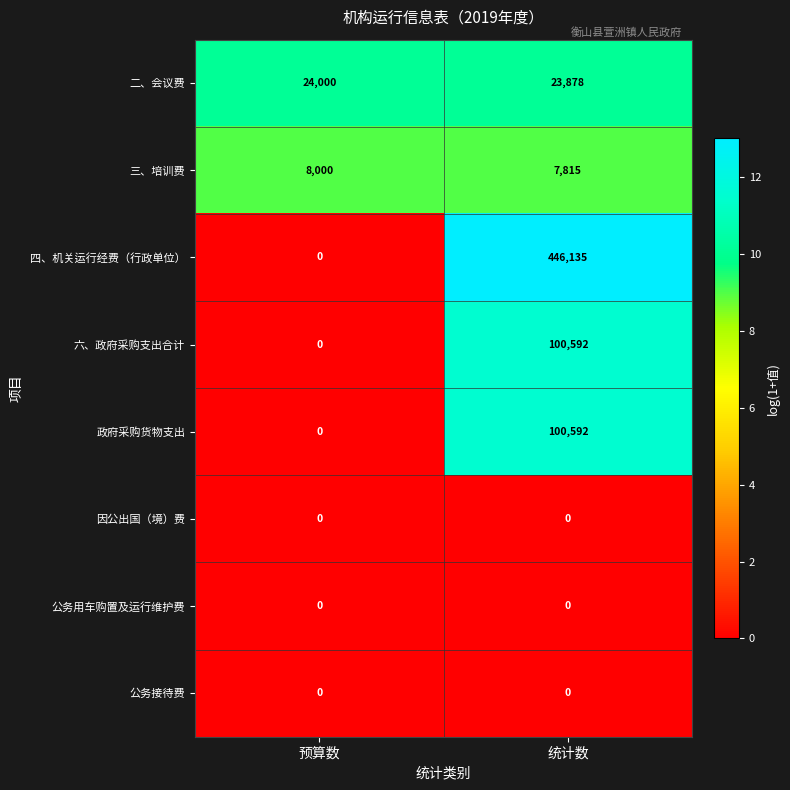

Reading right to left, extract all data points from this chart.

二、会议费: 23878	24000
三、培训费: 7815	8000
四、机关运行经费（行政单位）: 446135	0
六、政府采购支出合计: 100592	0
政府采购货物支出: 100592	0
因公出国（境）费: 0	0
公务用车购置及运行维护费: 0	0
公务接待费: 0	0